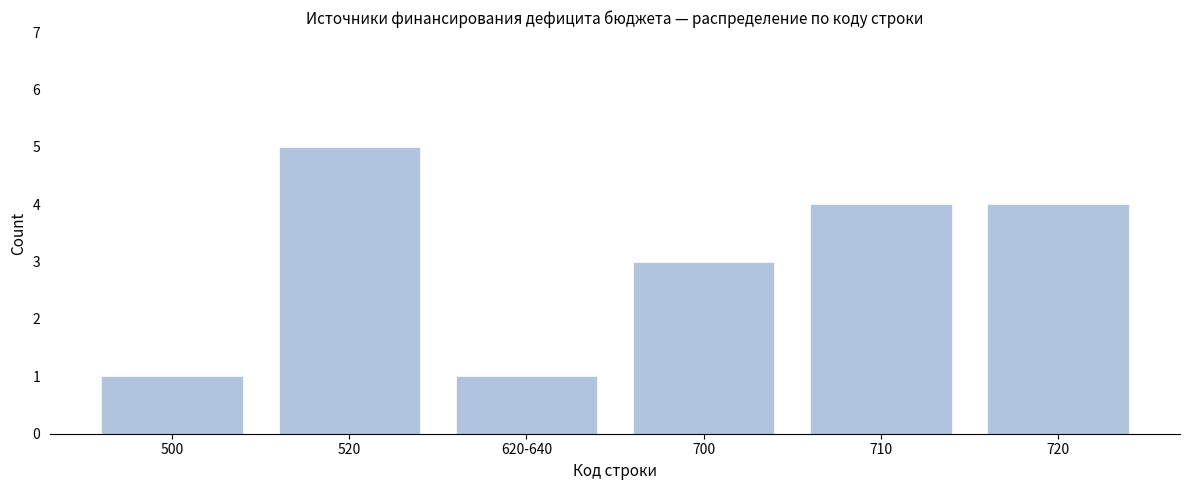

Reading left to right, what are all the values shown in this chart?

1	5	1	3	4	4